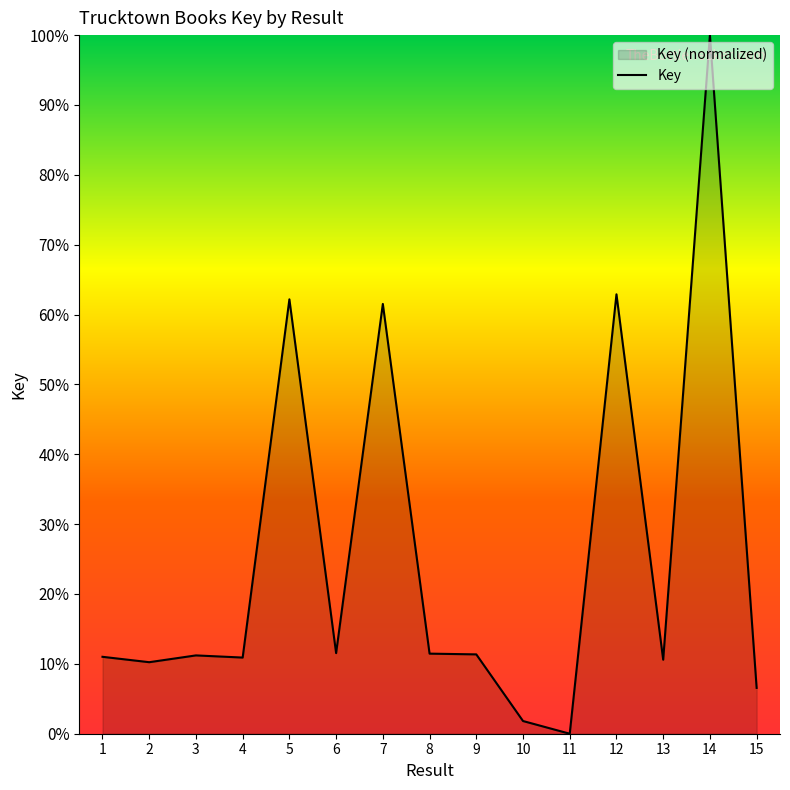

Where is the data nearest to the value 50?

7